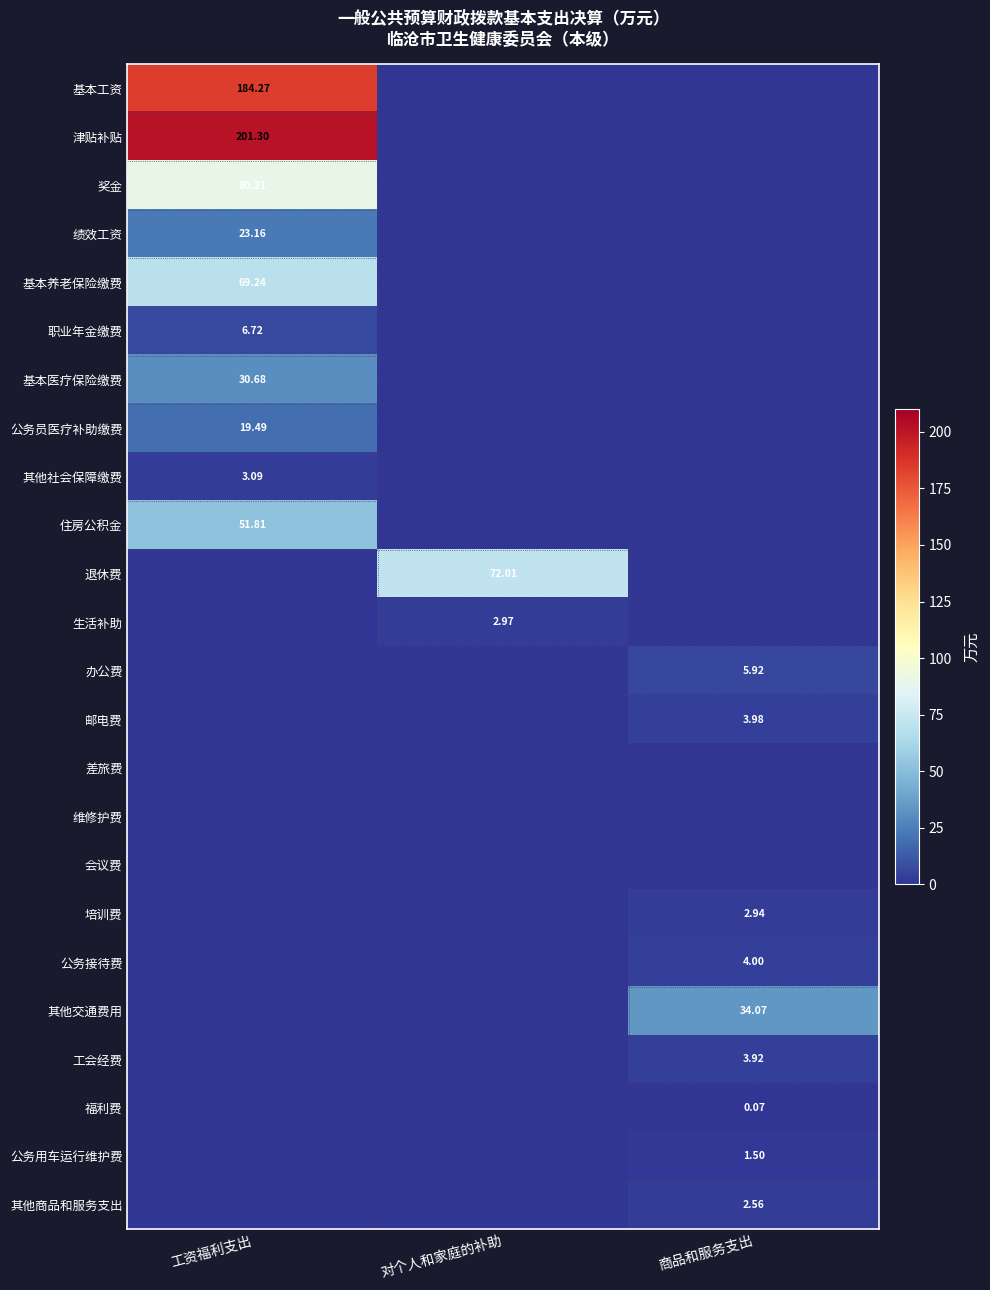

Count the number of categories in the chart.

3